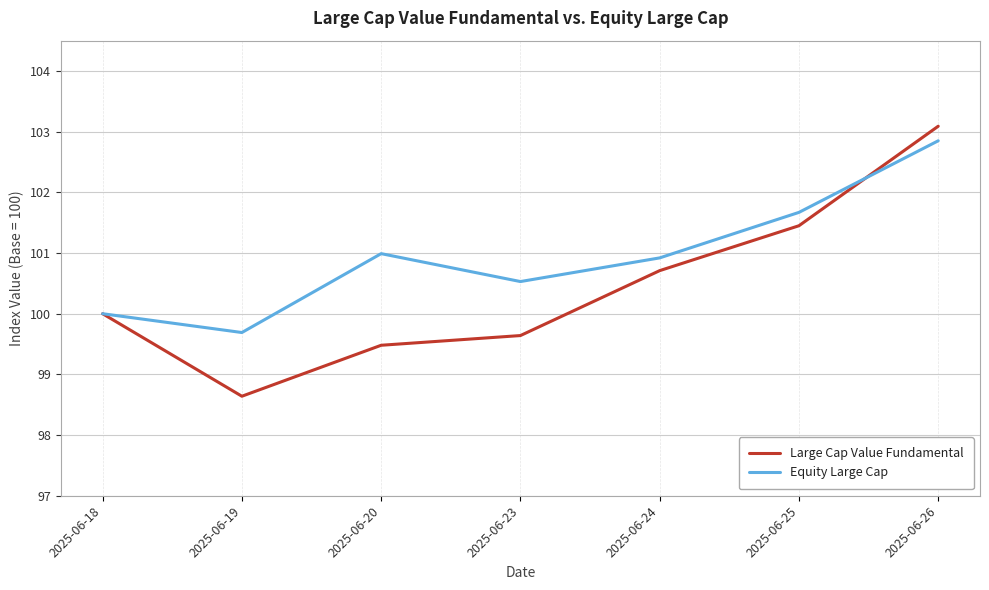

At which category is the sum across all series the highest?

2025-06-26